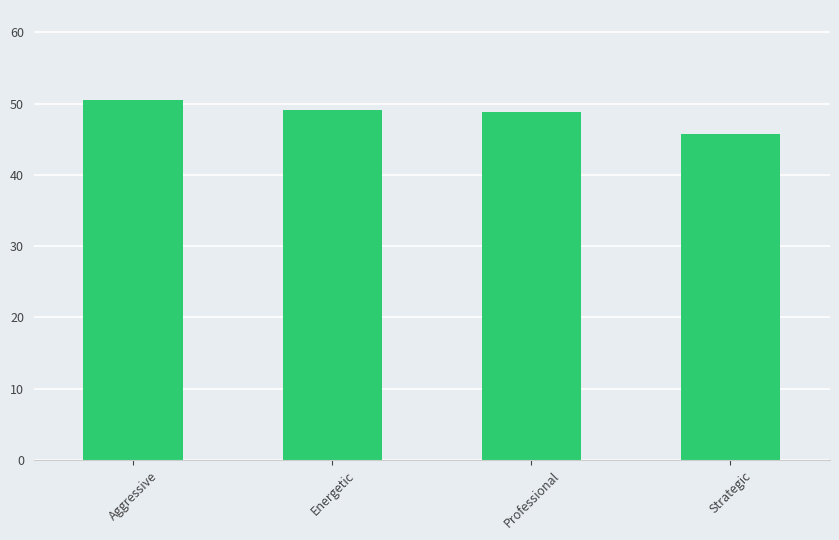

Count the number of data series in this chart.

1